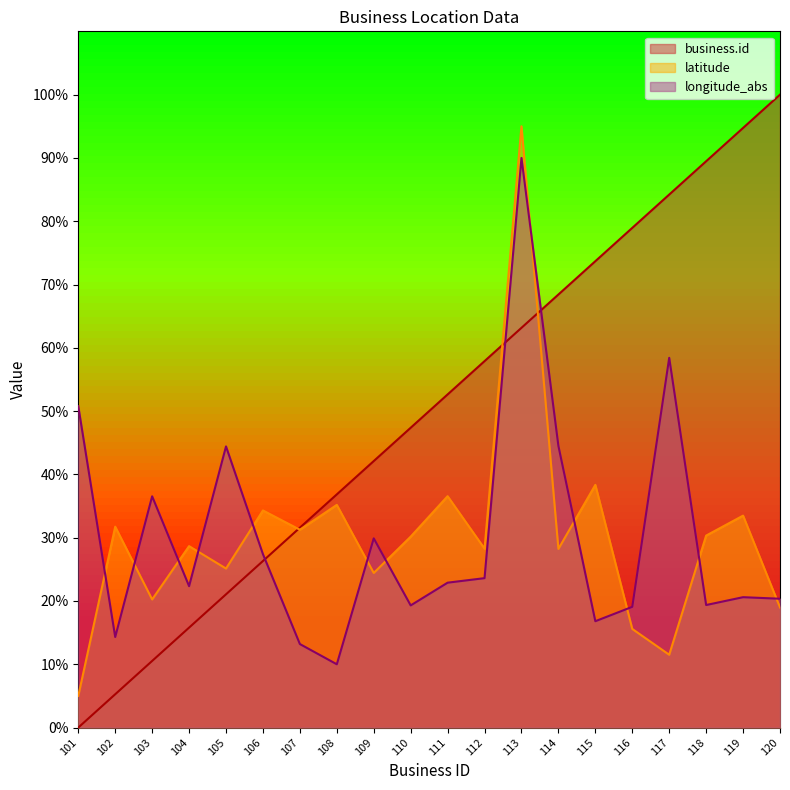

Between which two adjacent categories do longitude_abs and latitude first intersect?

101 and 102